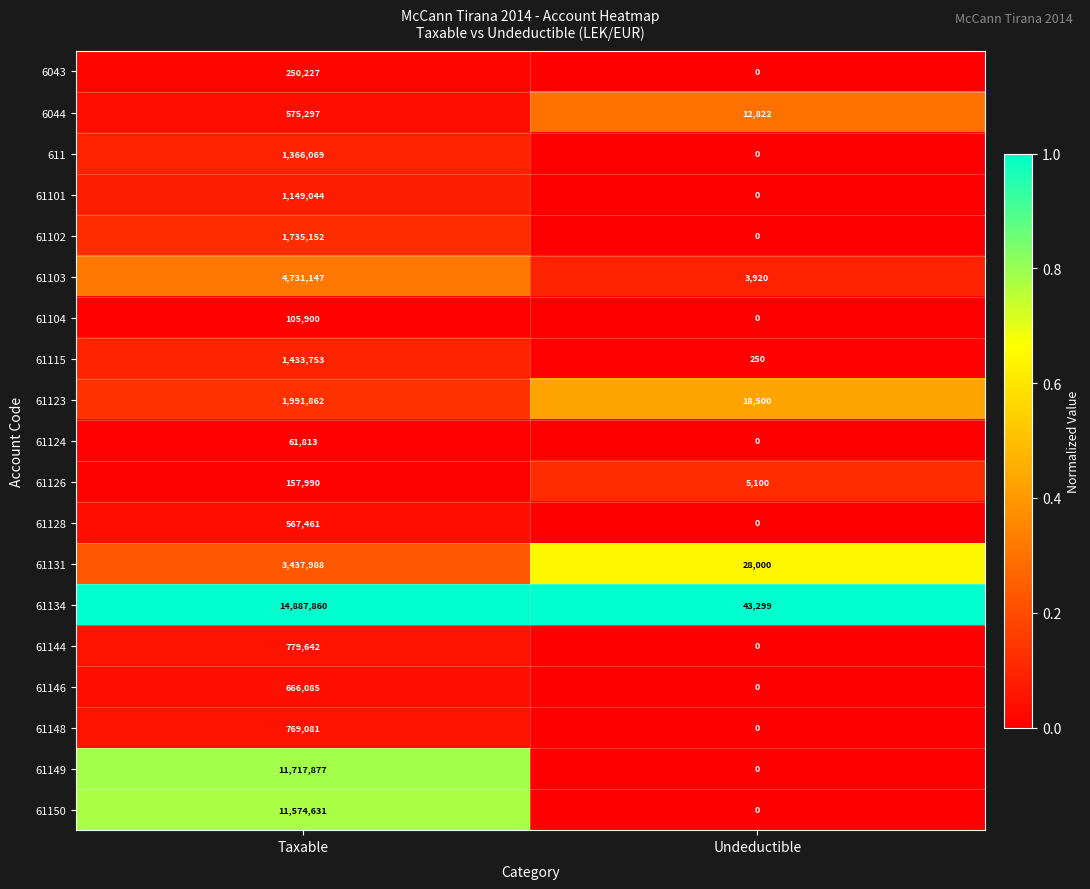

At Taxable, list the series in order from smallest to largest.

61124, 61104, 61126, 6043, 61128, 6044, 61146, 61148, 61144, 61101, 611, 61115, 61102, 61123, 61131, 61103, 61150, 61149, 61134